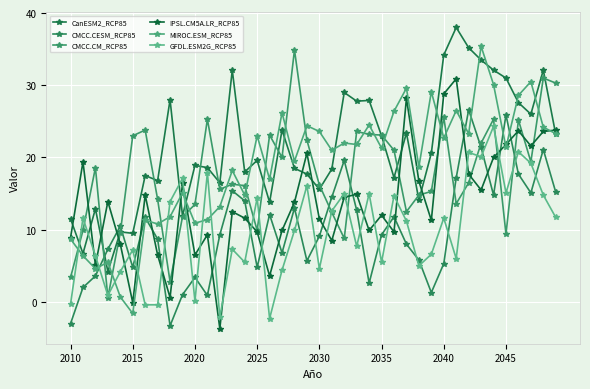

Which series has the largest total across all categories?

CanESM2_RCP85